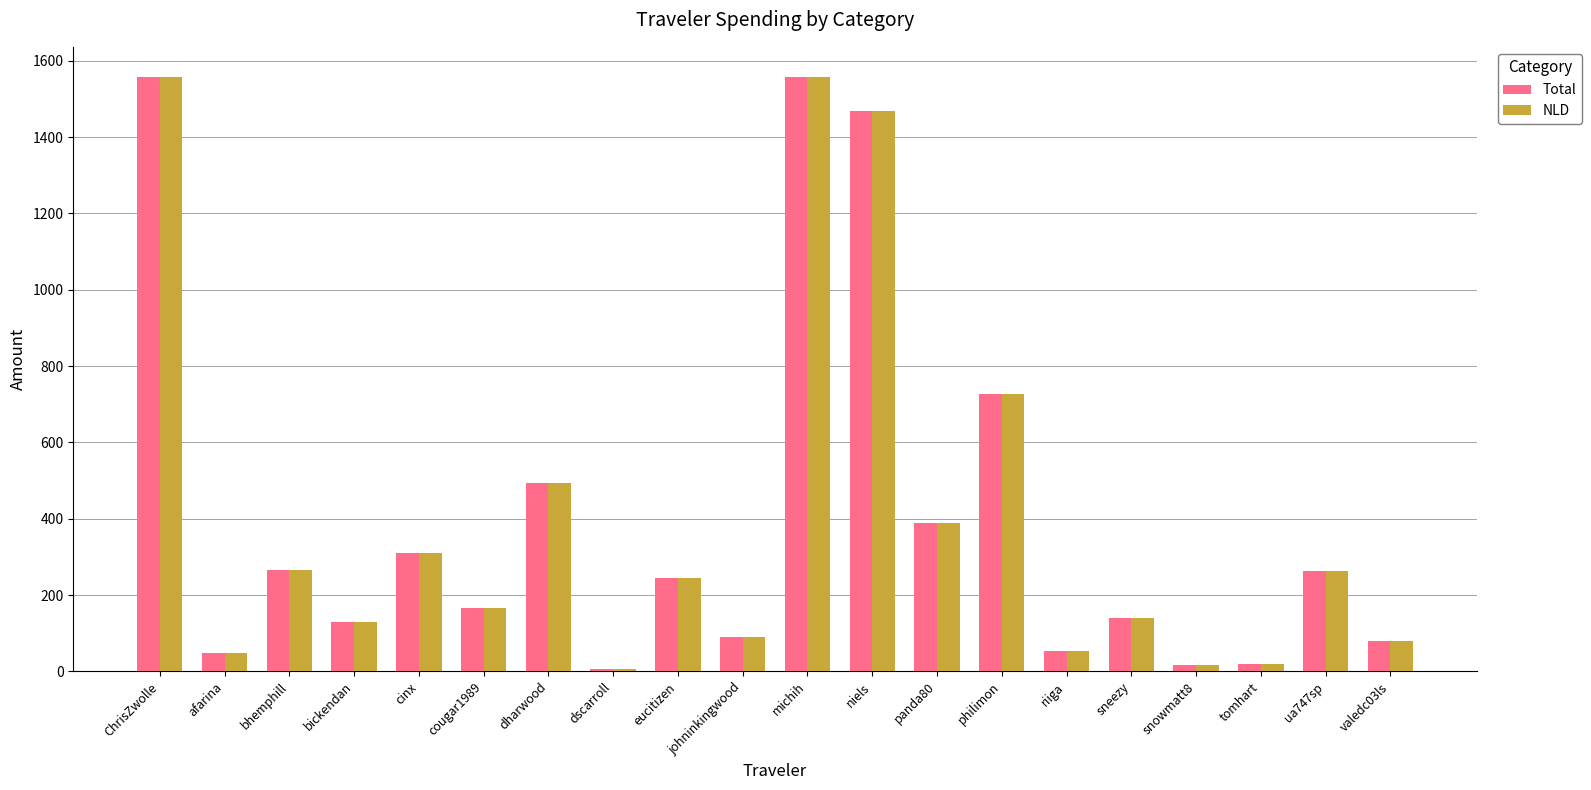

What is the maximum value shown in the chart?

1558.8